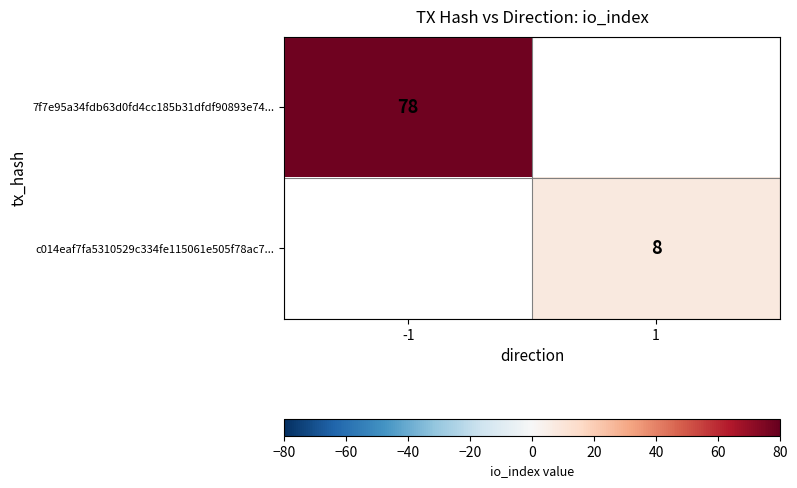

Is it true that c014eaf7fa5310529c334fe115061e505f78ac7... equals 3 at 1?

False